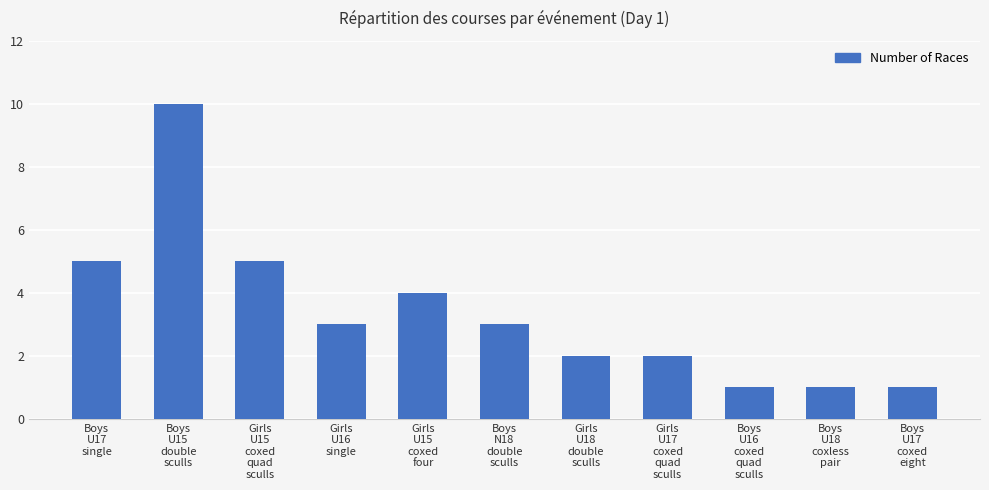

True or false: the data shows 3 at Girls
U18
double
sculls.

False